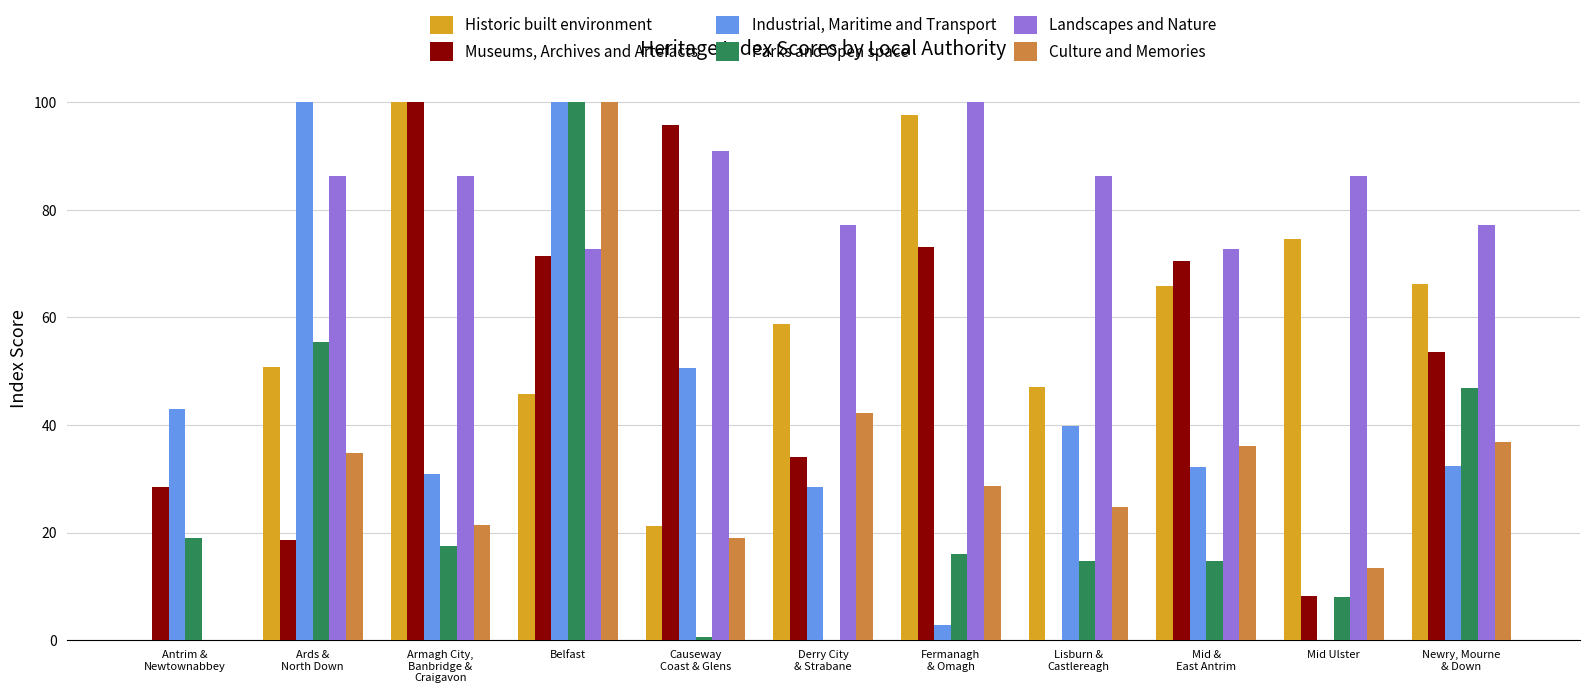

Where is Culture and Memories nearest to the value 50?

Derry City
& Strabane